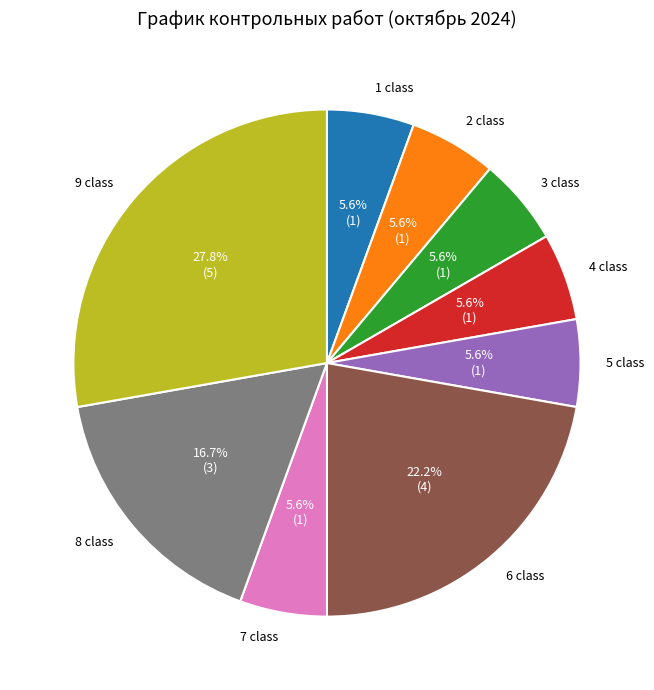

Is 3 the majority of the pie?

No